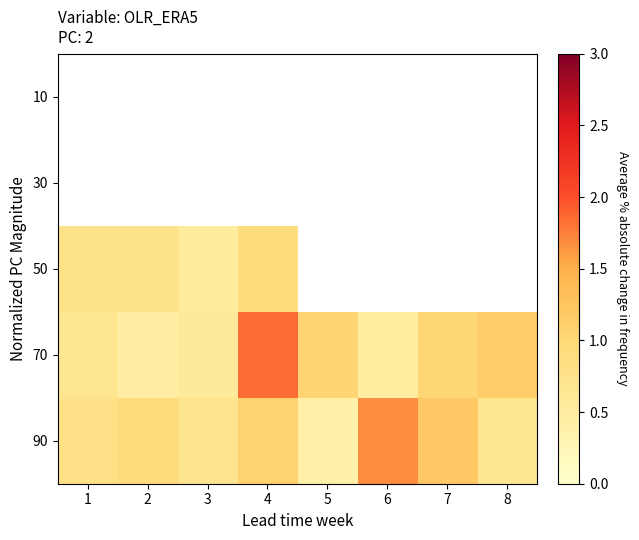

Rank the series by their maximum value, from lowest to highest.

50, 90, 70, 30, 10